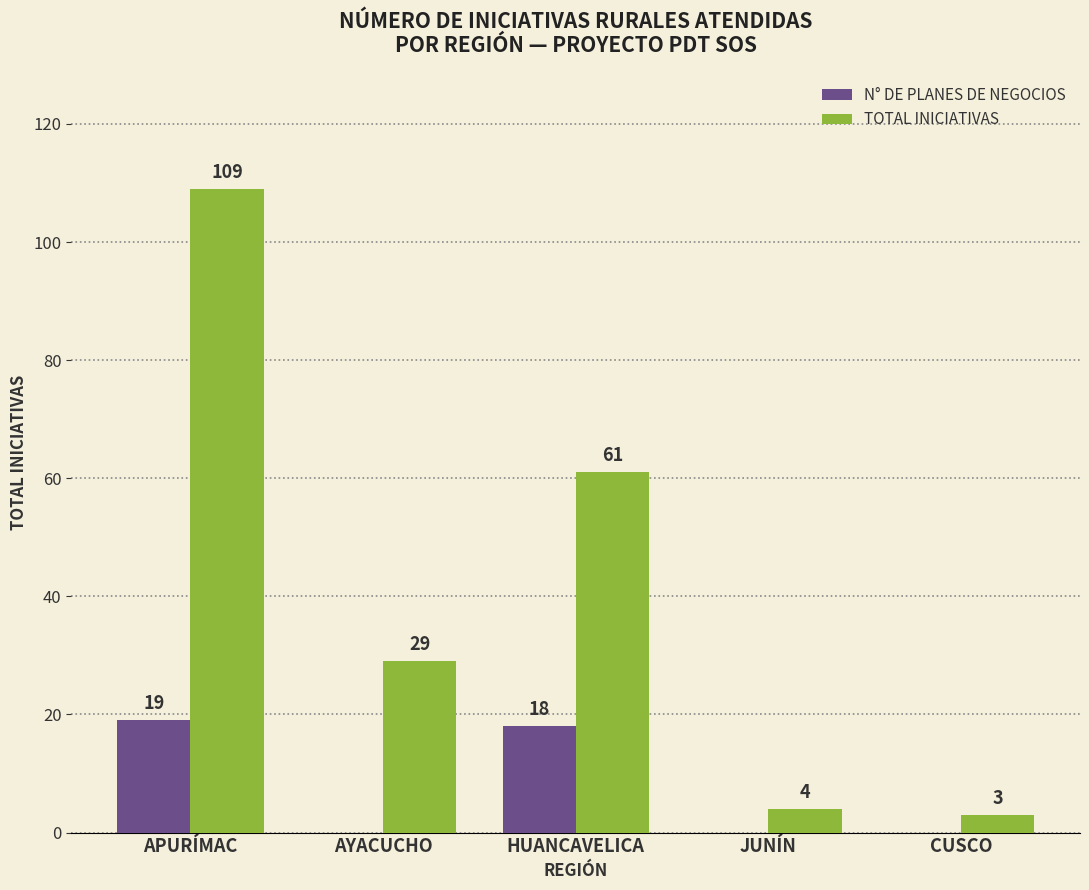

The value of N° DE PLANES DE NEGOCIOS at CUSCO is 0. True or false?

True